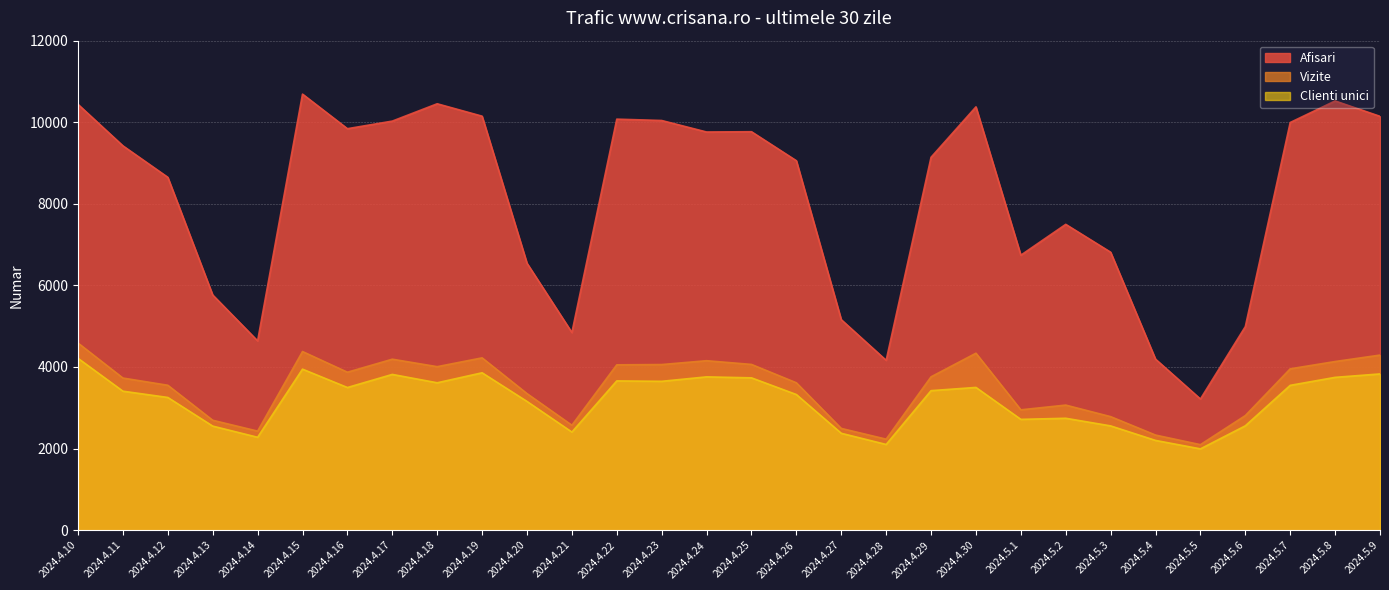

Which series changed the most between 2024.4.19 and 2024.4.20?

Afisari